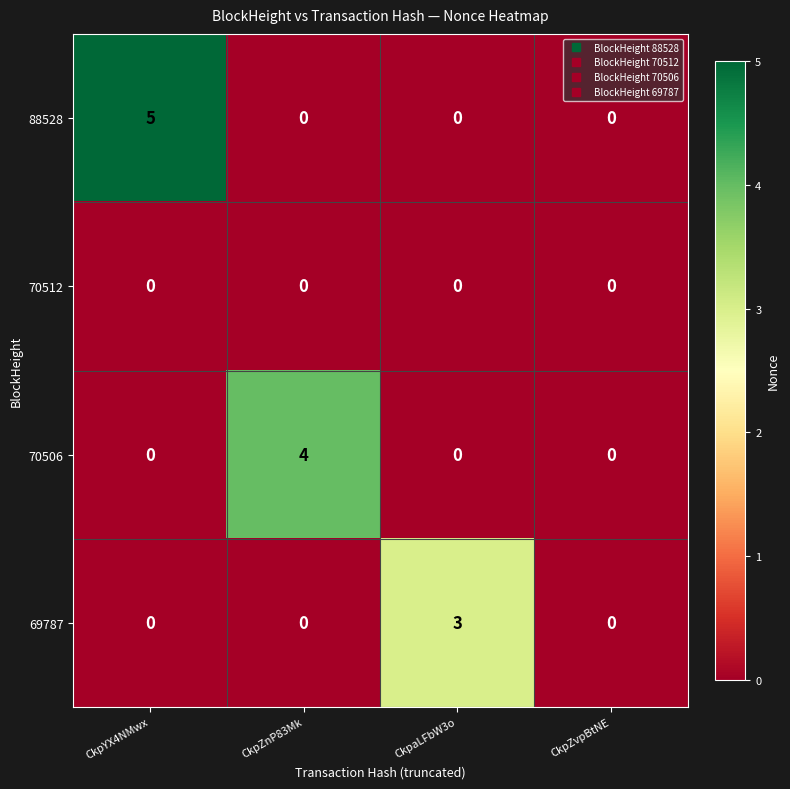

Count the 70506 values in the range 0 to 4.

4